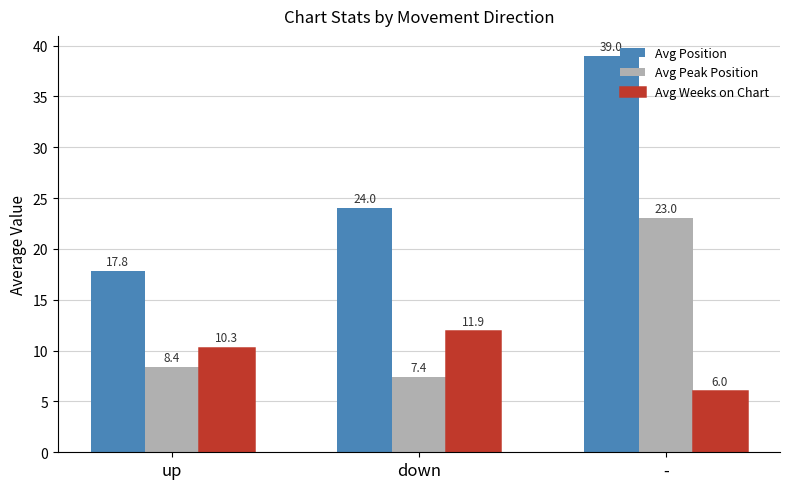

Where is Avg Position nearest to the value 28?

down